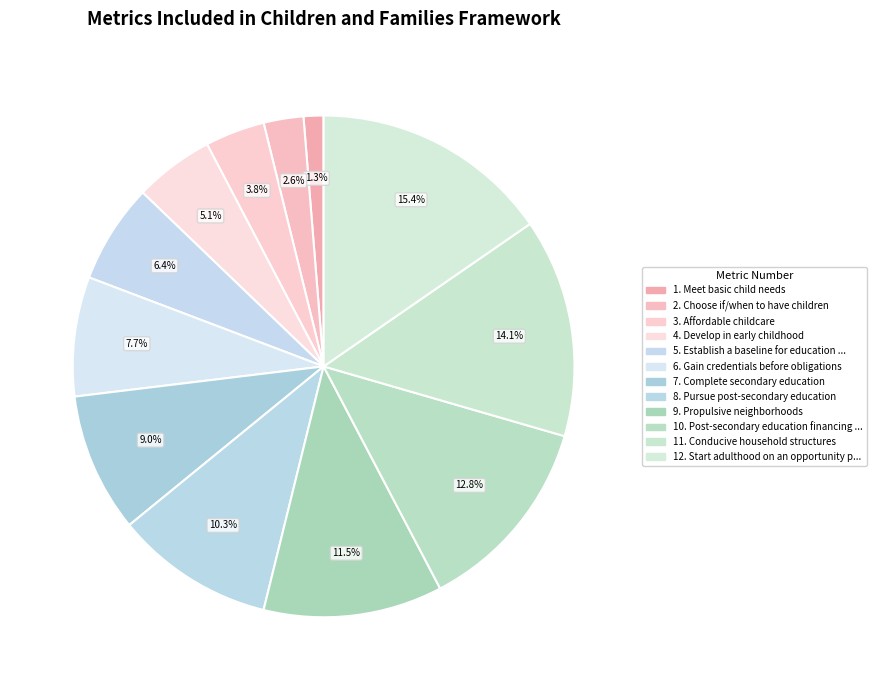

How many slices are in this pie chart?

12